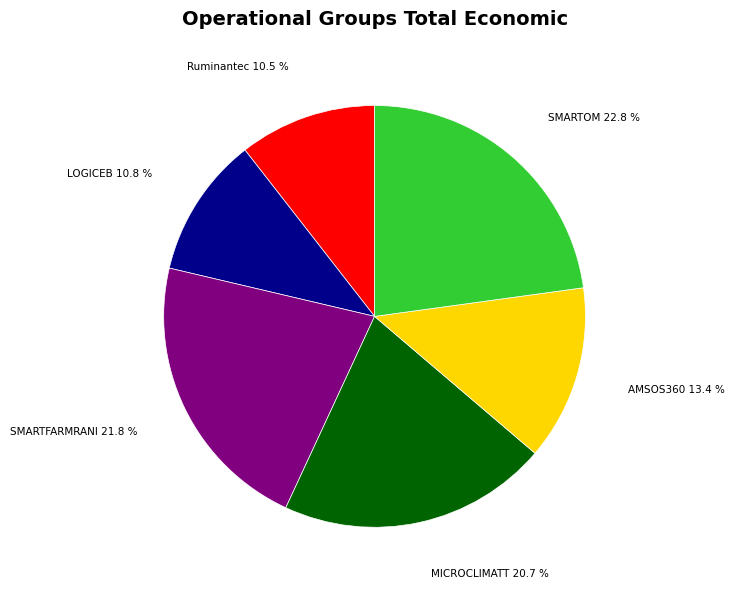

To the nearest percent, what portion does SMARTFARMRANI represent?

22%